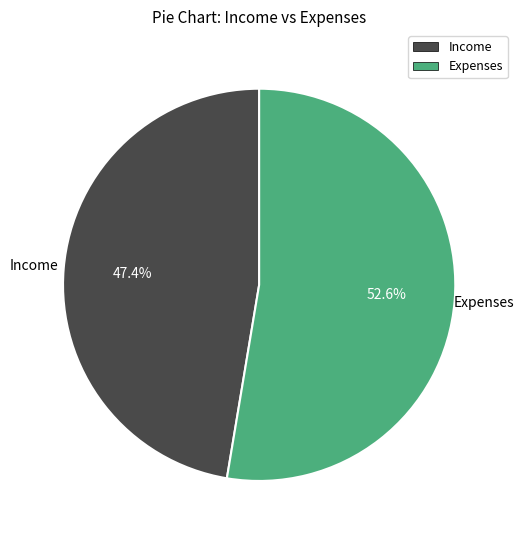

How many segments does this pie chart have?

2